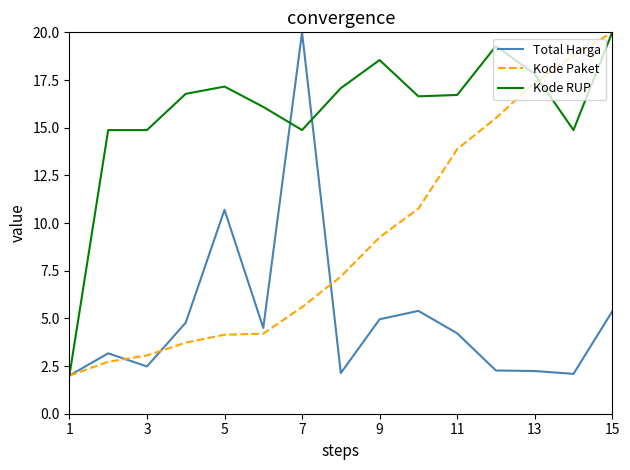

What is the highest value of the Total Harga series?

20.0